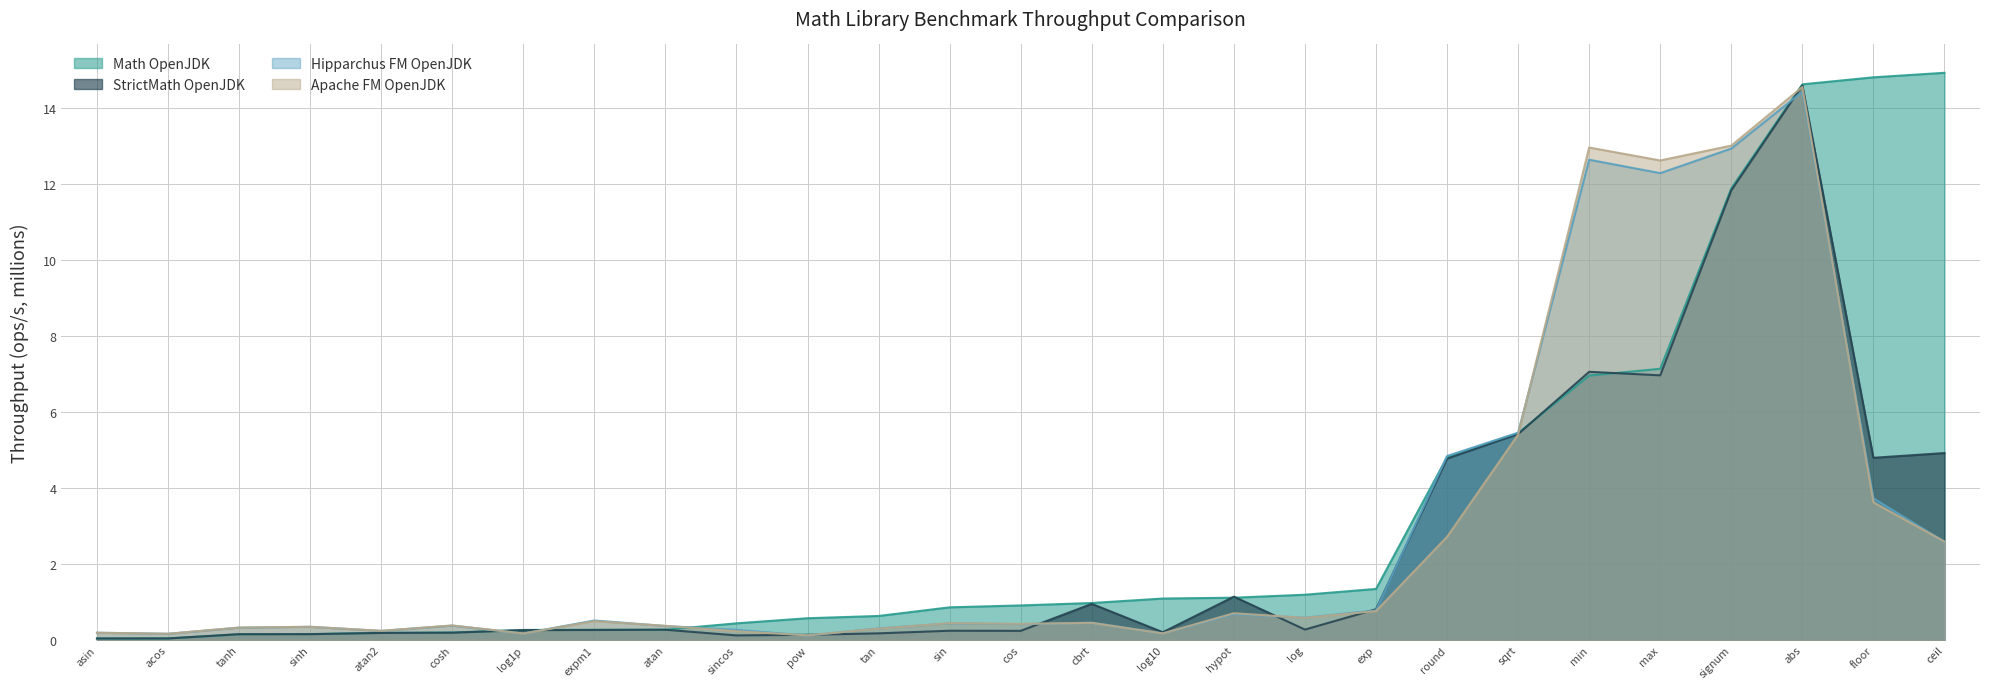

Reading left to right, what are all the values shown in this chart?

Math OpenJDK: 0.0	0.0	0.1	0.2	0.2	0.2	0.3	0.3	0.3	0.4	0.6	0.6	0.9	0.9	1.0	1.1	1.1	1.2	1.3	4.8	5.4	7.0	7.1	11.9	14.6	14.8	14.9
StrictMath OpenJDK: 0.0	0.0	0.2	0.2	0.2	0.2	0.3	0.3	0.3	0.1	0.1	0.2	0.2	0.2	0.9	0.2	1.1	0.3	0.8	4.8	5.4	7.1	7.0	11.8	14.6	4.8	4.9
Hipparchus FM OpenJDK: 0.2	0.2	0.3	0.3	0.2	0.4	0.2	0.5	0.4	0.3	0.1	0.3	0.4	0.4	0.5	0.2	0.7	0.6	0.8	4.8	5.4	12.6	12.3	12.9	14.4	3.7	2.6
Apache FM OpenJDK: 0.2	0.2	0.3	0.3	0.2	0.4	0.2	0.5	0.4	0.2	0.1	0.3	0.4	0.4	0.5	0.2	0.7	0.6	0.8	2.7	5.4	12.9	12.6	13.0	14.5	3.6	2.6